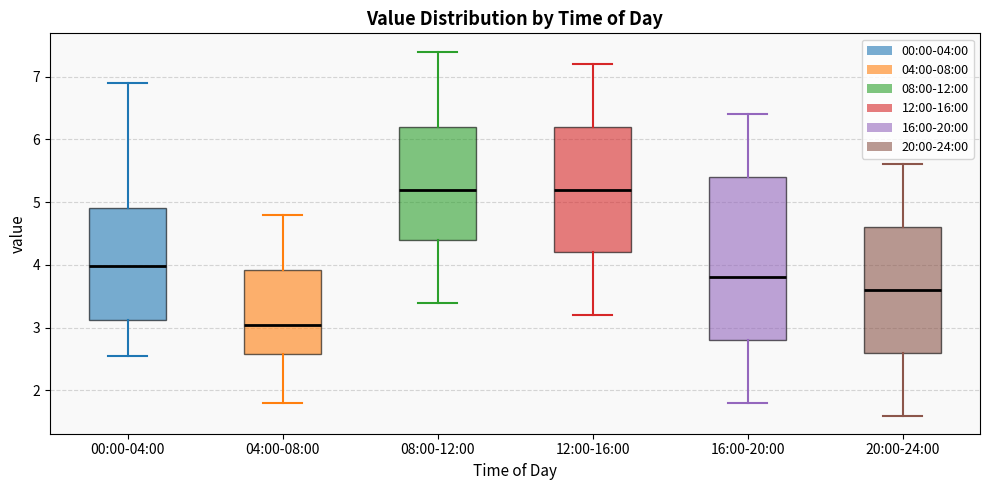

Where does the upper whisker of the box for 00:00-04:00 end on the y-axis? The values are not printed on the chart, so give them approximately, as read against the axis.

6.9